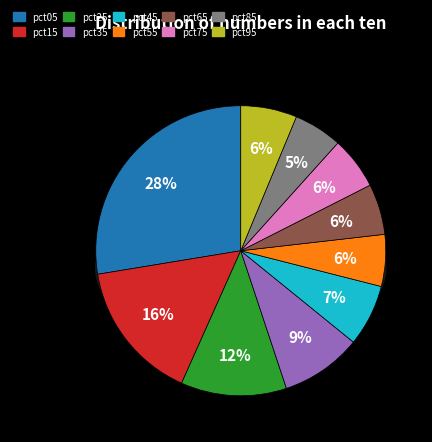

Which slice is the smallest?

pct85